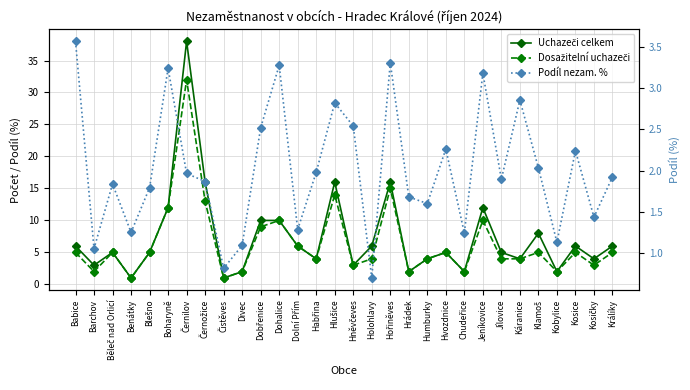

Between Babice and Kosice, which series saw the biggest shift?

Podíl nezam. %